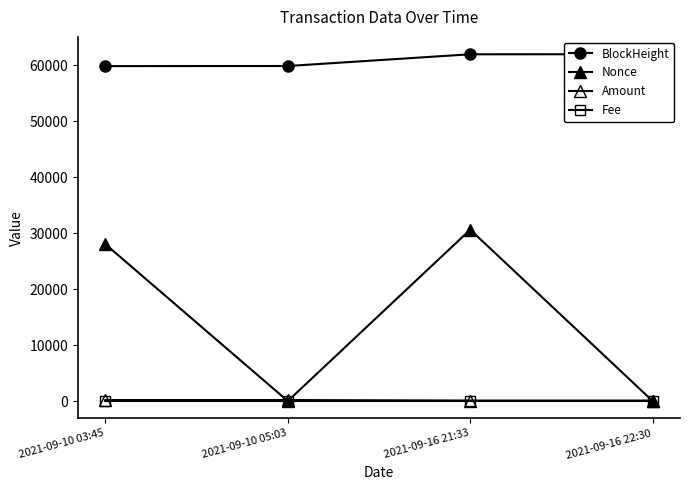

The Fee series shows 0.0 at 2021-09-10 03:45. True or false?

False